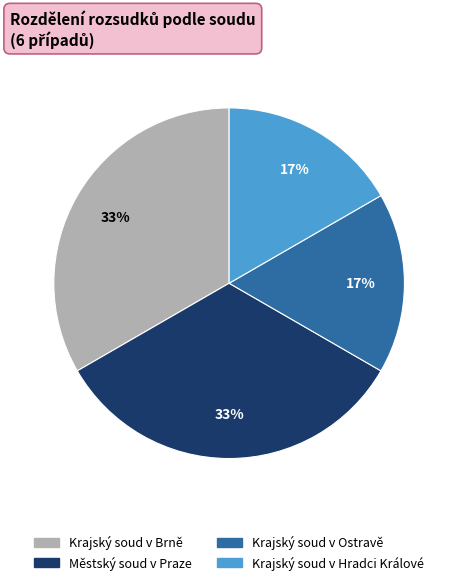

Is Krajský soud v Hradci Králové the majority of the pie?

No